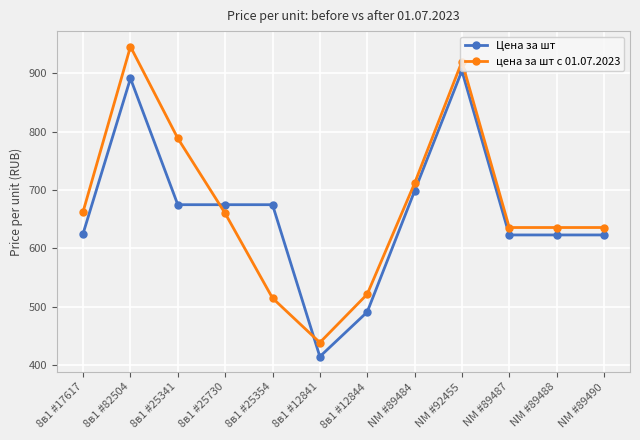

Count the number of data series in this chart.

2